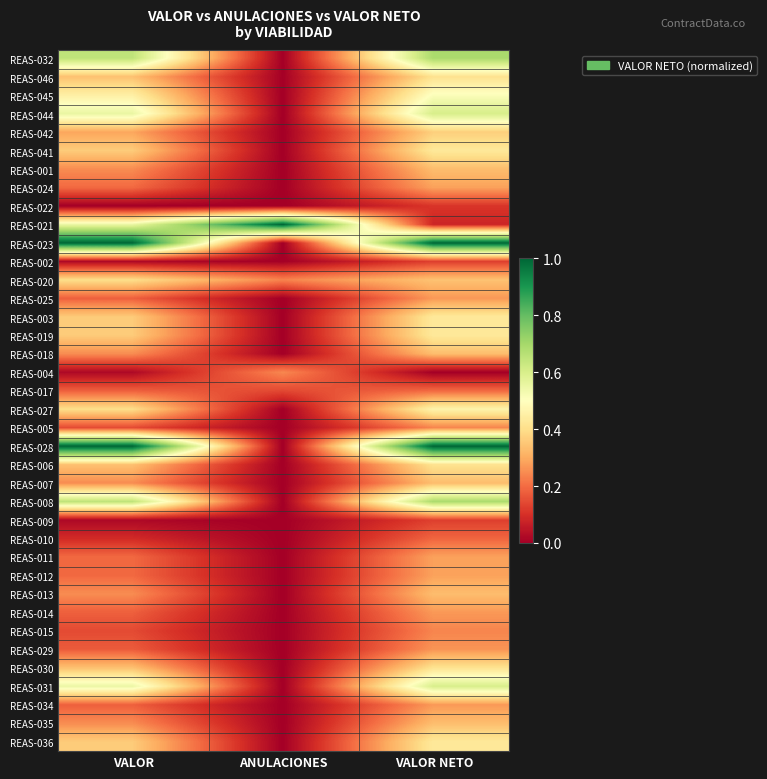

At how many categories does at least one series exceed 0?

3